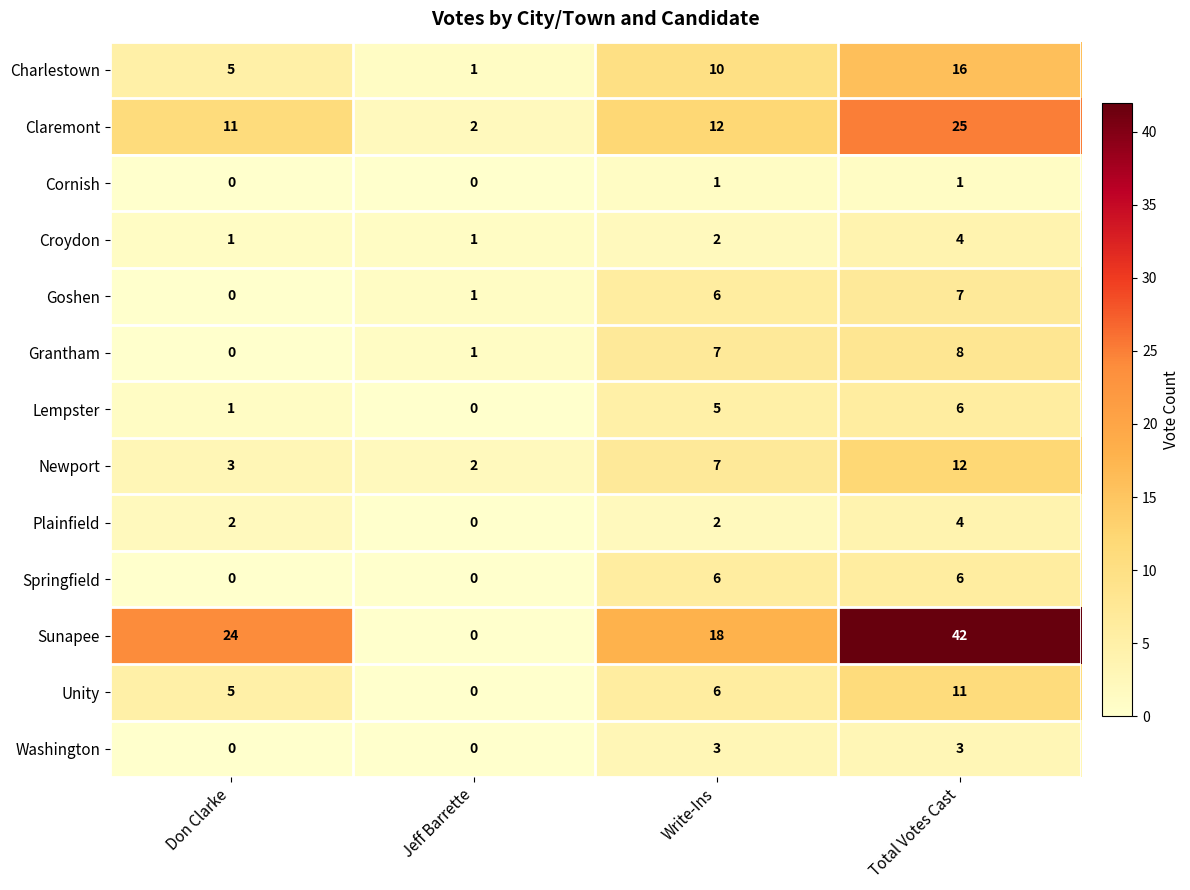

Where is Unity nearest to the value 5?

Don Clarke